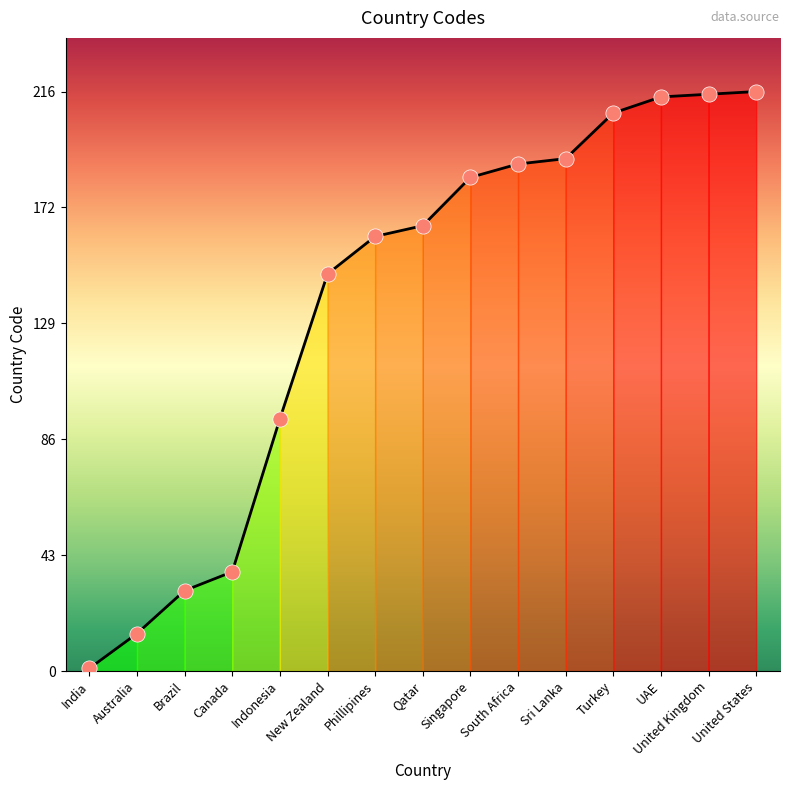

What is the change in value from India to United Kingdom?

+214